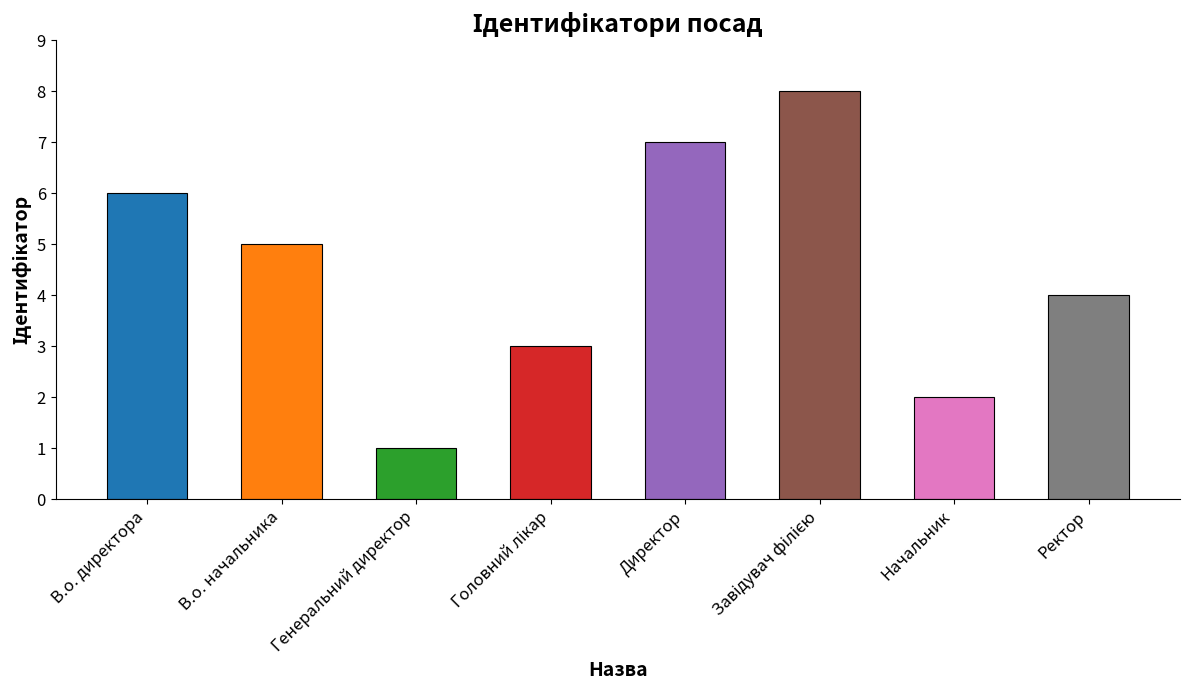

Which category has the lowest value across all series?

Генеральний директор